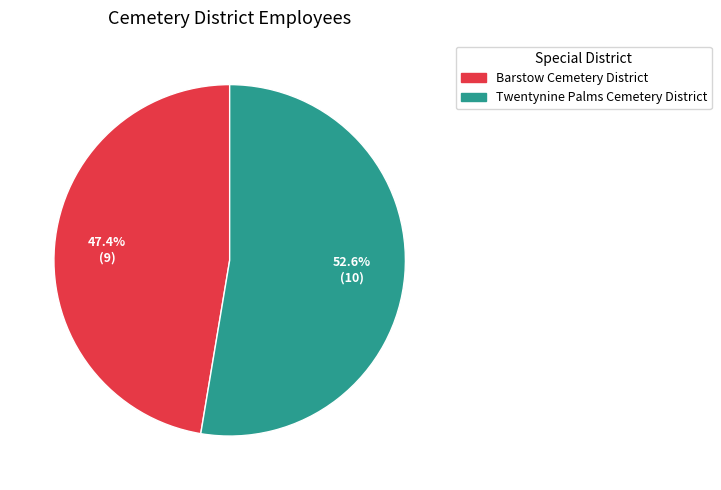

How much of the chart is everything except Twentynine Palms Cemetery District?

47.4%